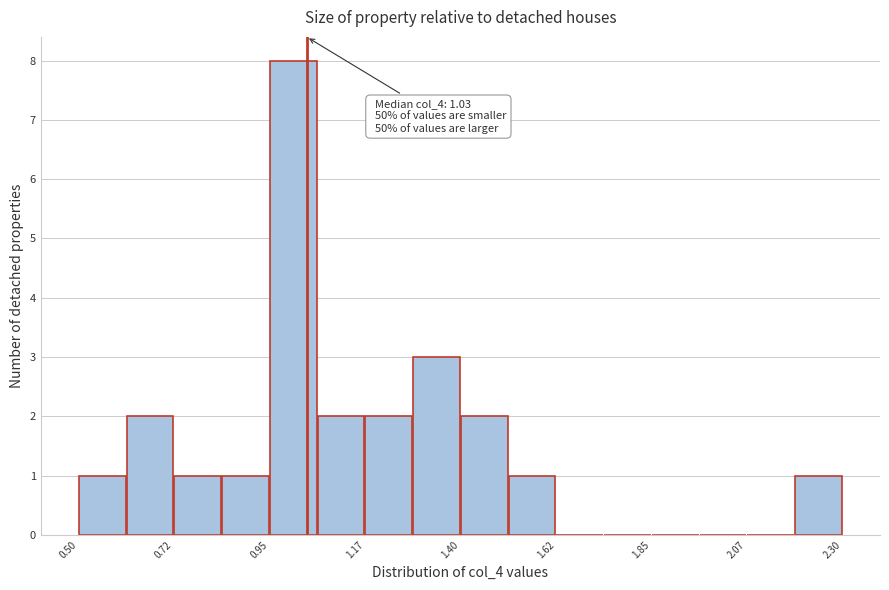

Around what value on the x-axis is the tallest bar? Give the approximate position of its centre, as read against the axis.

1.00